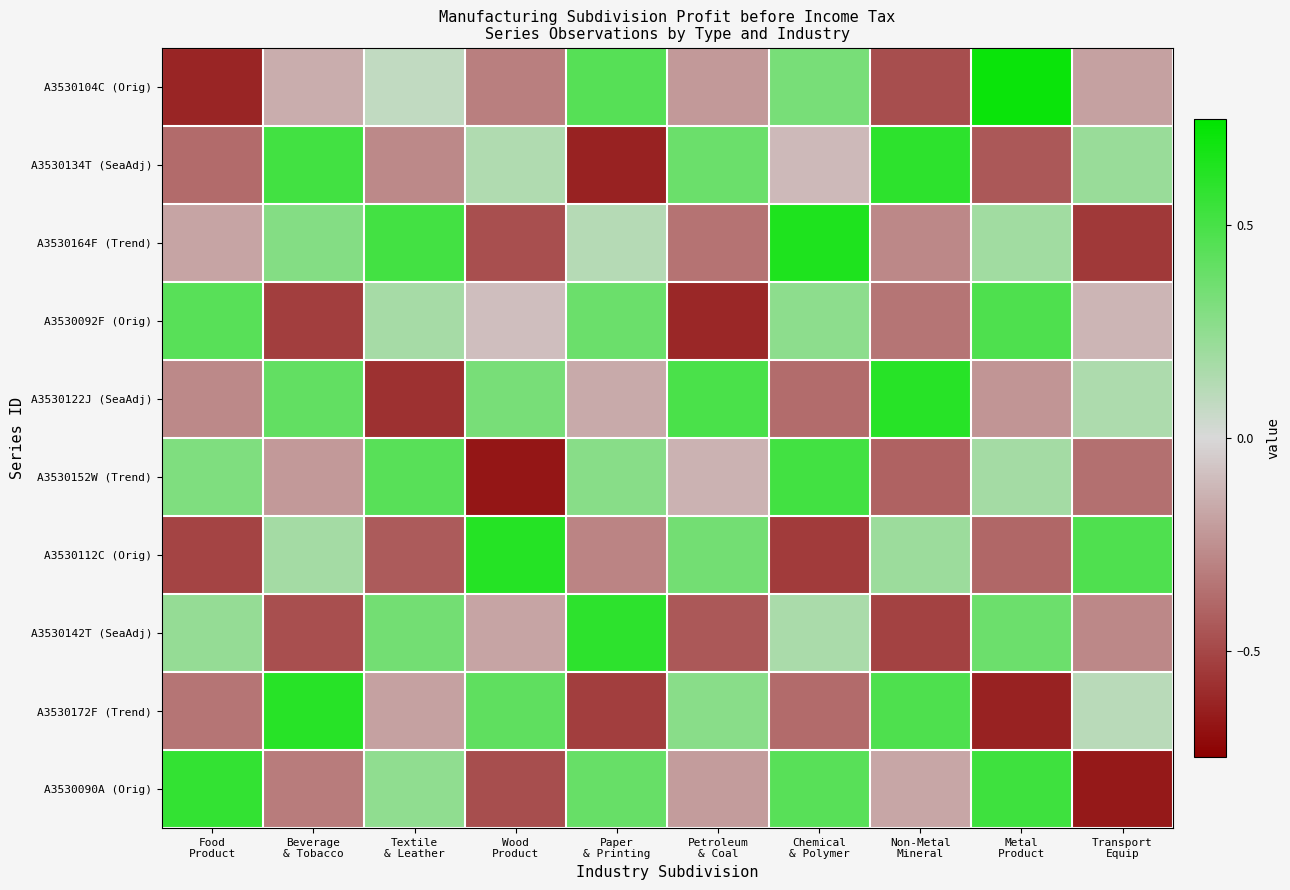

Which series has the largest total across all categories?

A3530122J (SeaAdj)